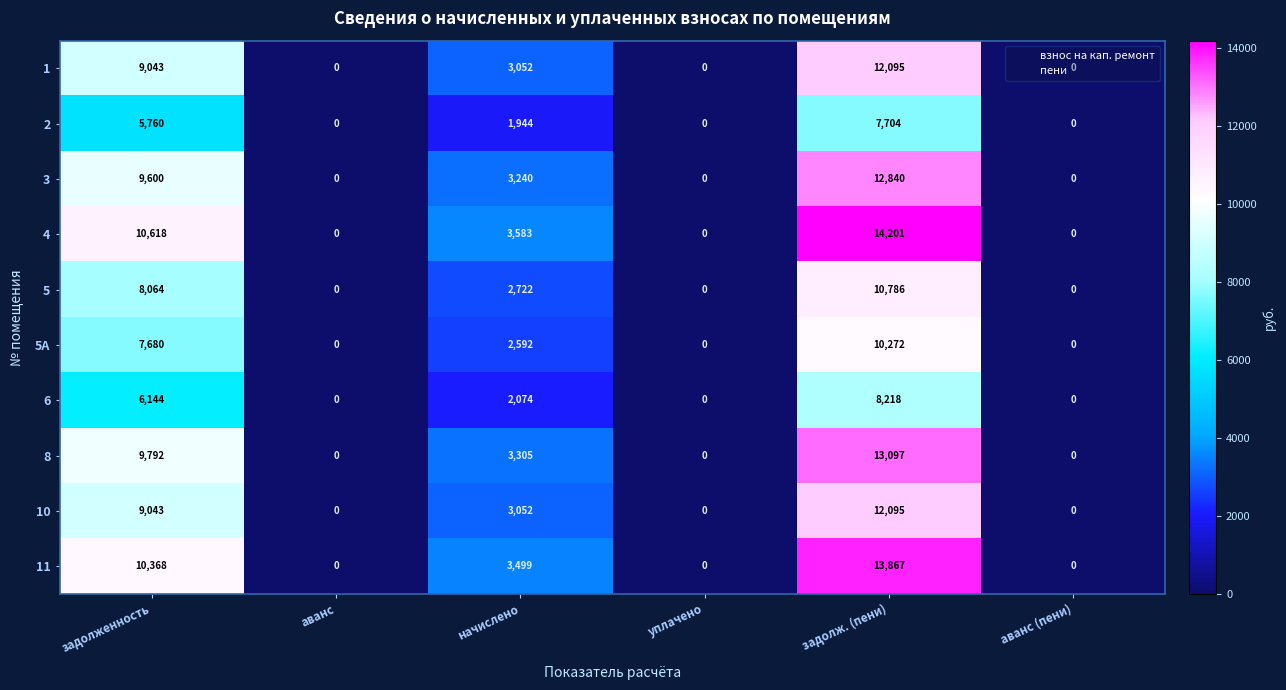

At which category is the sum across all series the highest?

задолж. (пени)